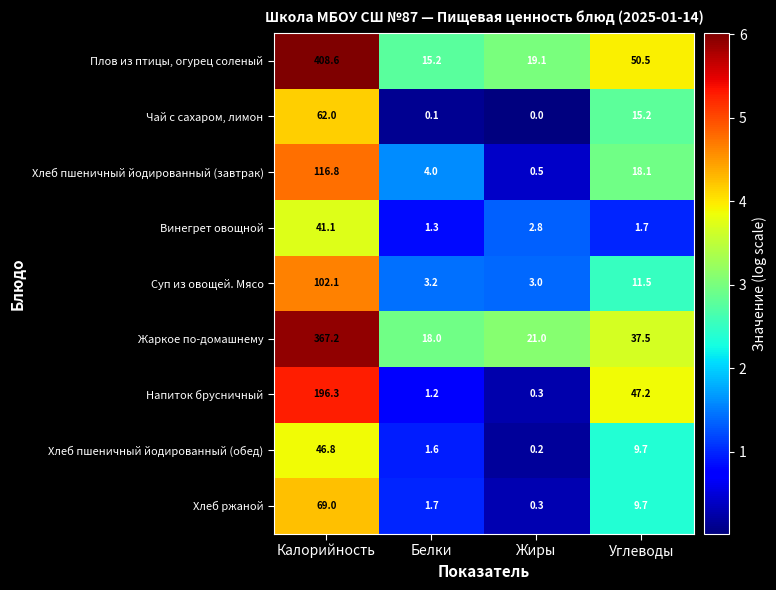

Where does the Жаркое по-домашнему series first go above 37?

Калорийность